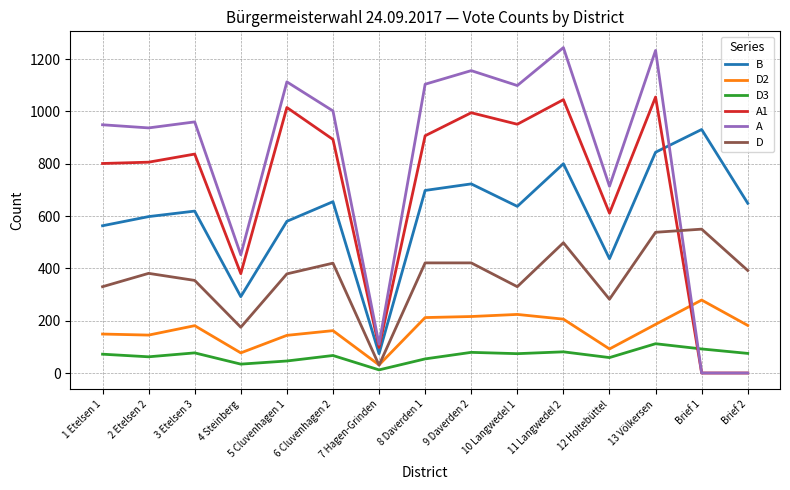

At 1 Etelsen 1, list the series in order from smallest to largest.

D3, D2, D, B, A1, A